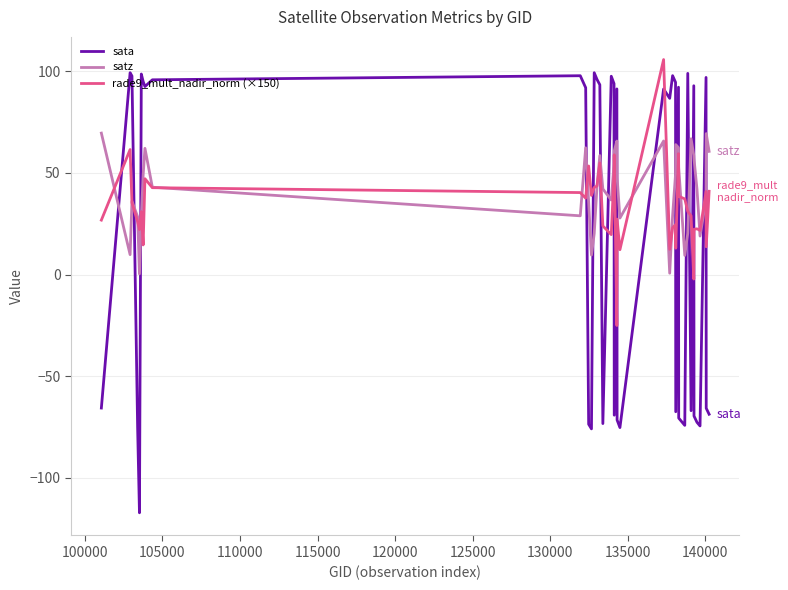

What is the highest value of the satz series?

69.6